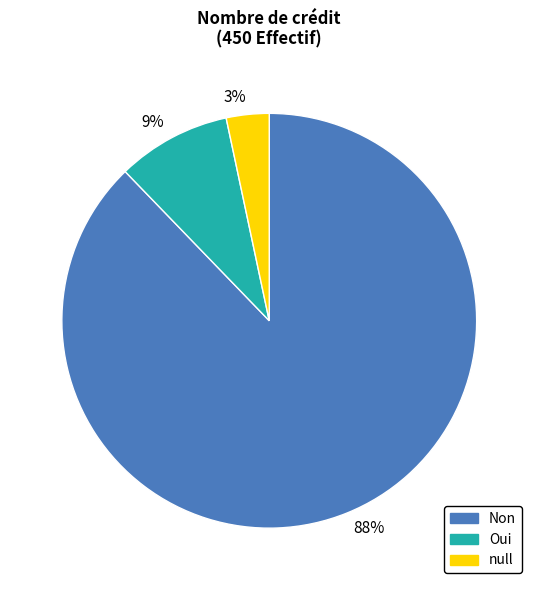

True or false: 9% accounts for 9% of the total.

True